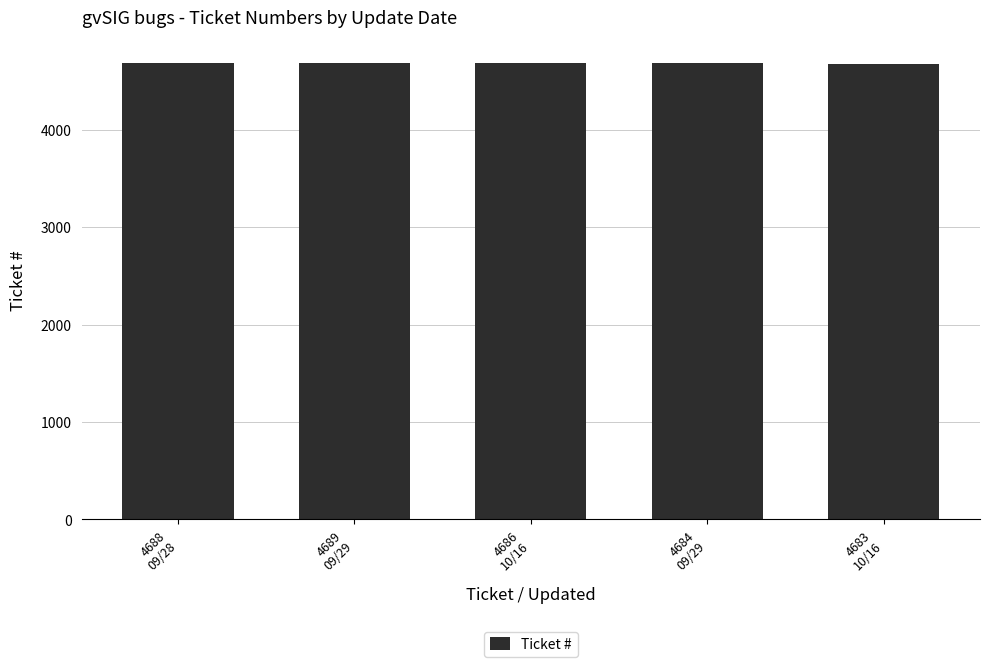

What is the greatest value displayed?

4689